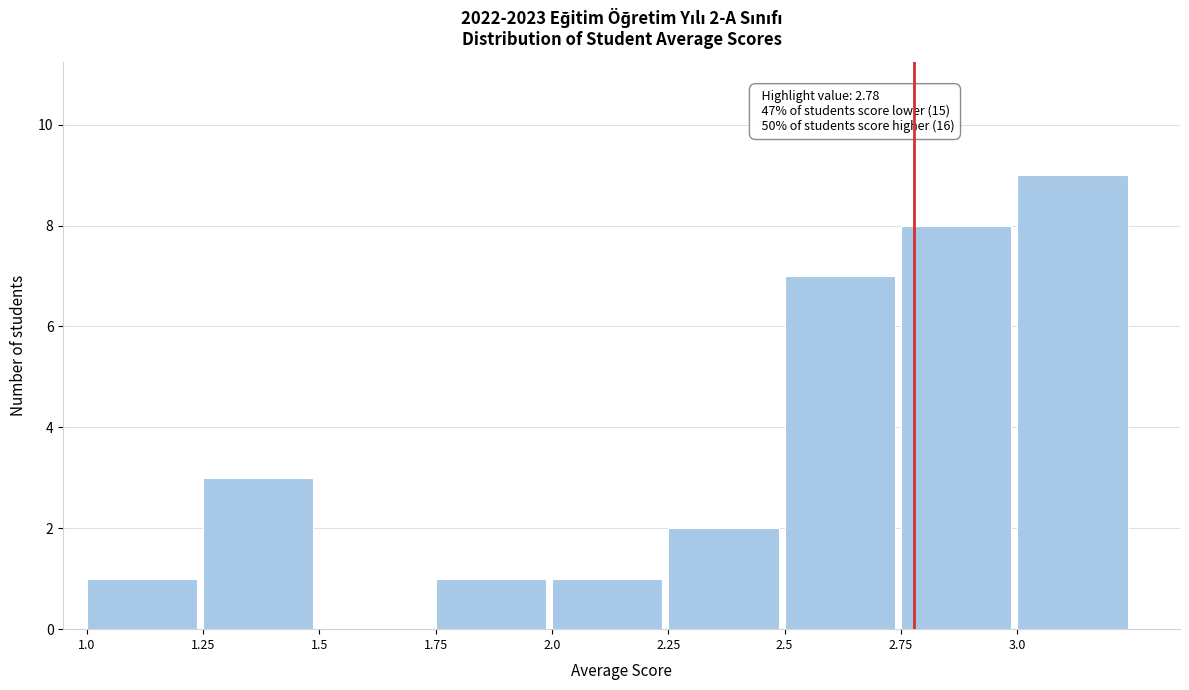

Over which range of the x-axis is the bar tallest?

3.00 to 3.25